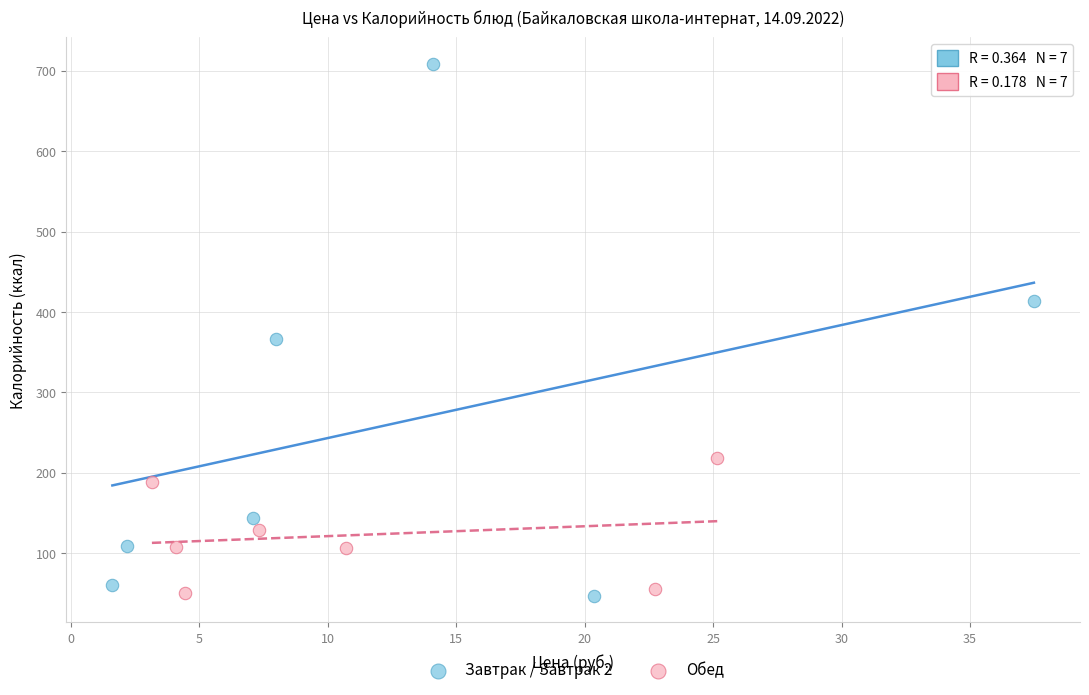

What are all the series names shown in the legend?

Завтрак / Завтрак 2, Обед